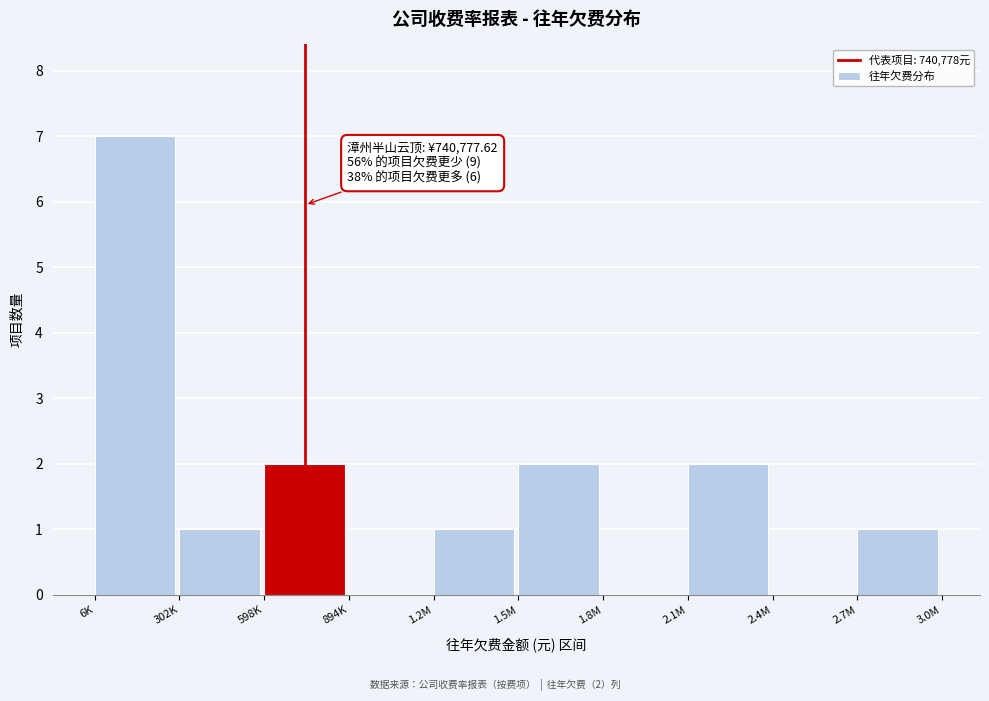

Reading left to right, list all the values displayed in this chart.

6K=7	302K=1	598K=2	894K=0	1.2M=1	1.5M=2	1.8M=0	2.1M=2	2.4M=0	2.7M=1